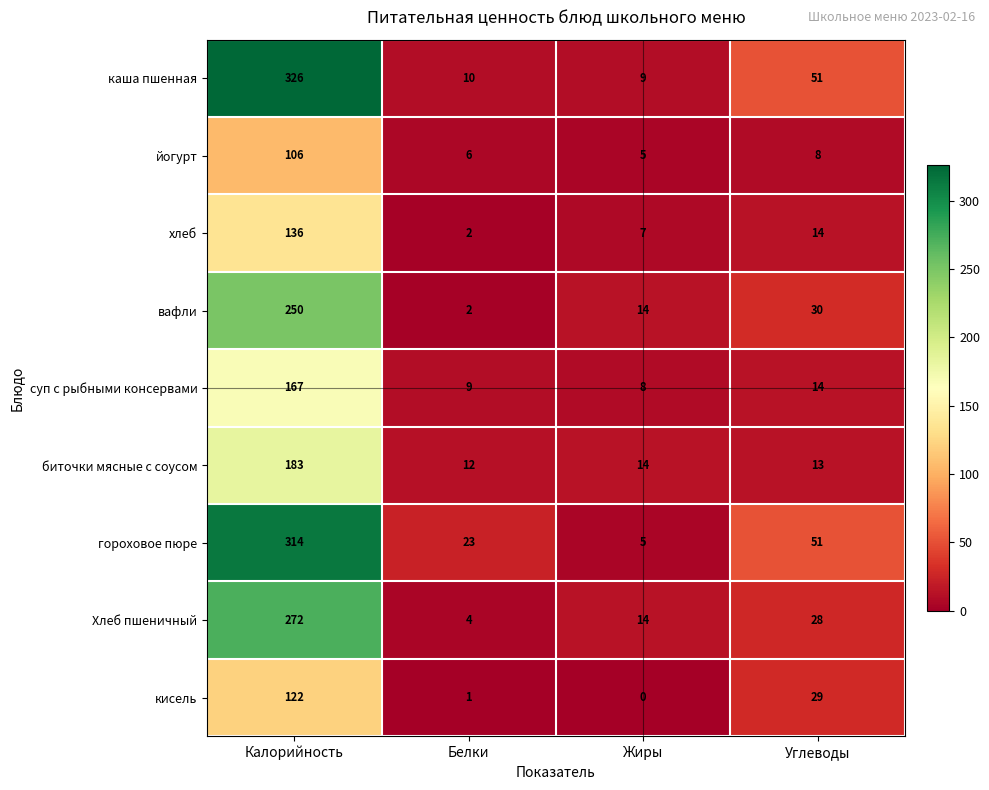

The хлеб series shows 2 at Белки. True or false?

True